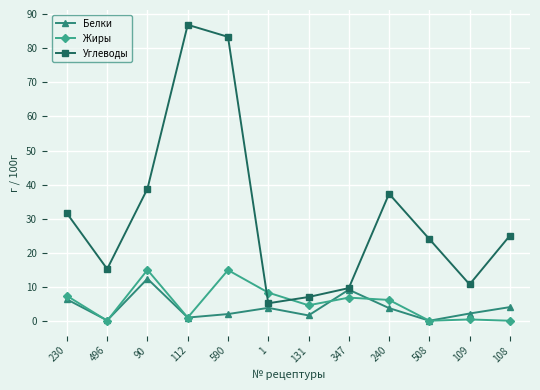

The Белки series shows 3.8 at 1. True or false?

True